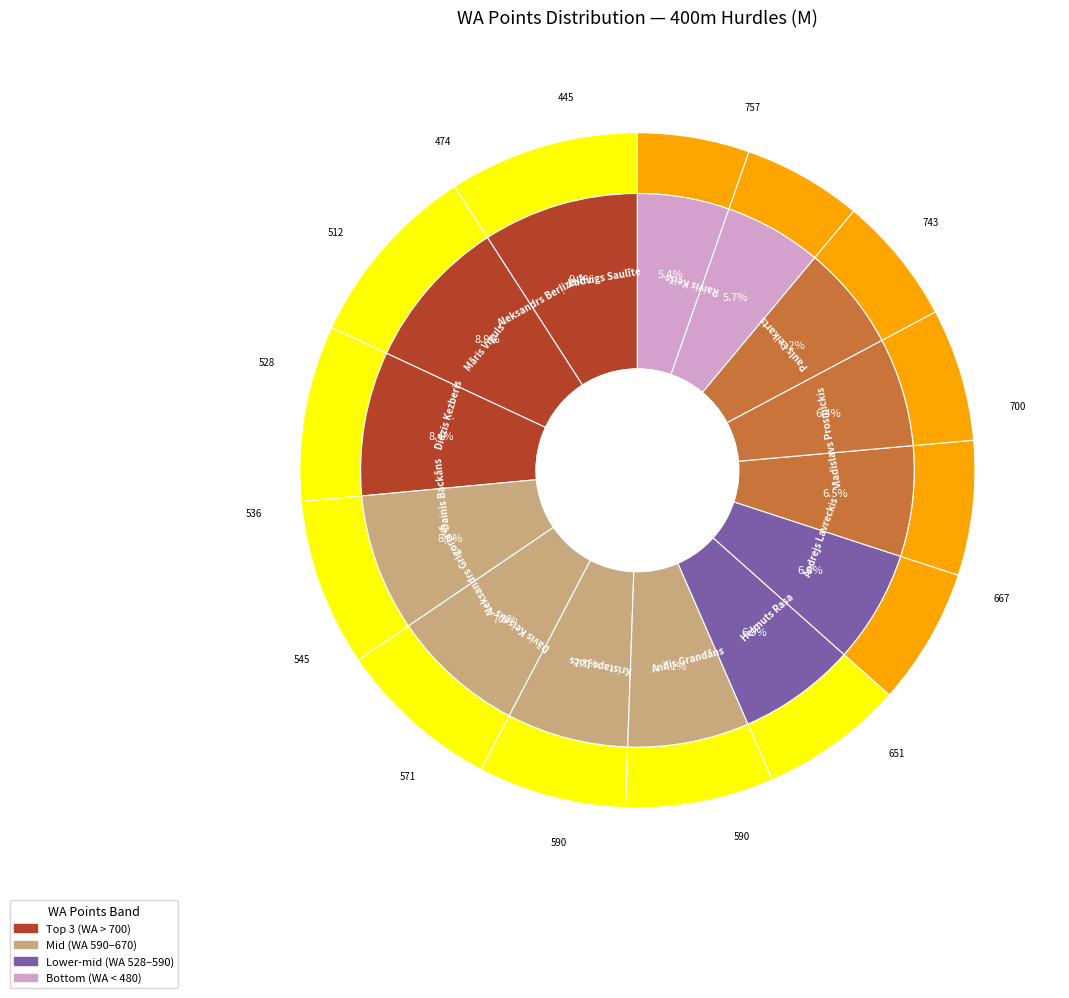

What portion of the pie excludes Andis Grandāns?

92.9%